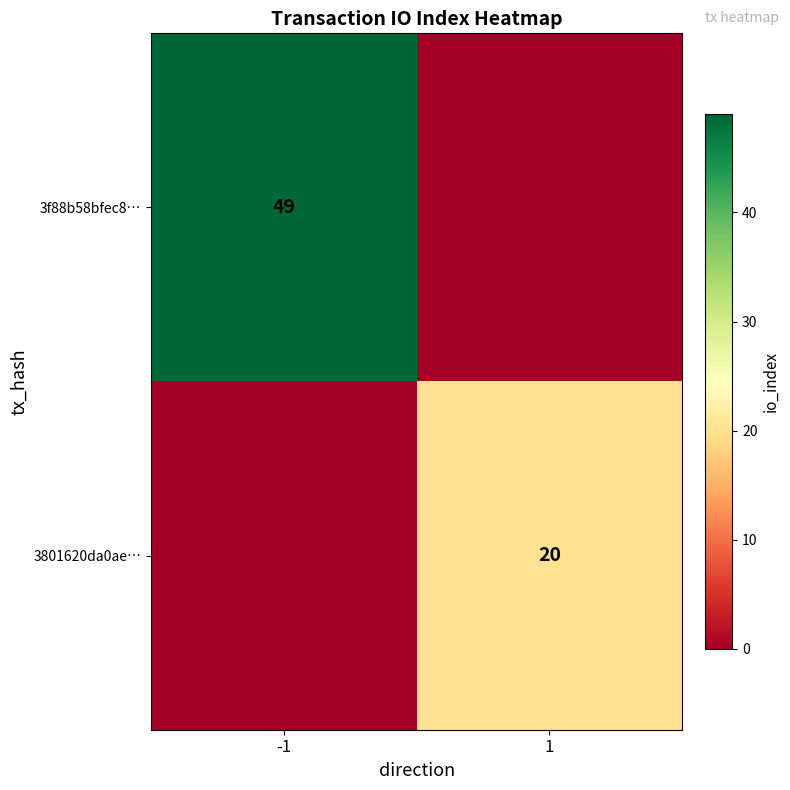

How many data points does each series have?

2